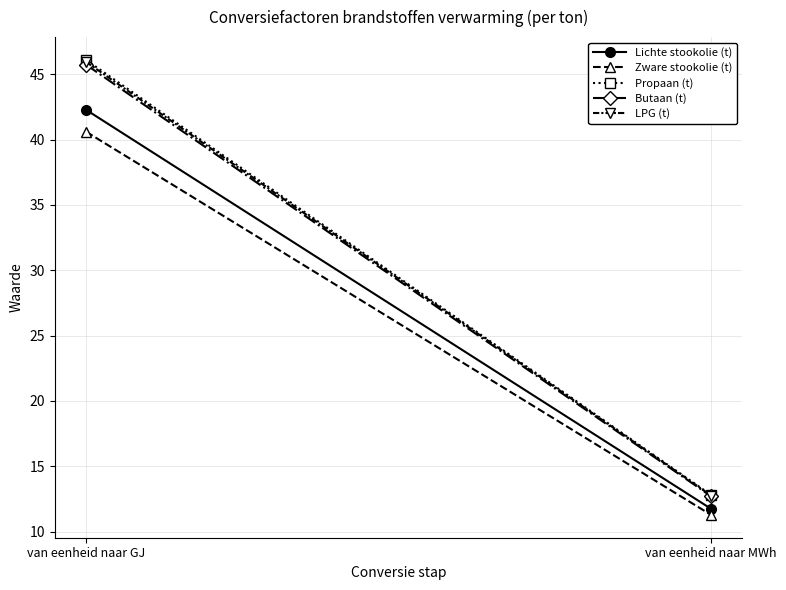

The Zware stookolie (t) series shows 18.3 at van eenheid naar MWh. True or false?

False